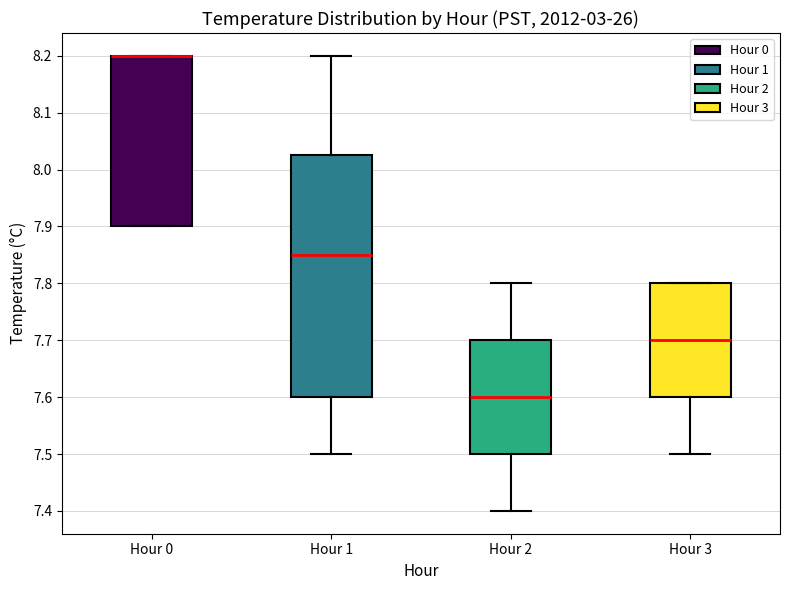

Reading left to right, transcribe this box plot: for each box, give where its median line is, the range the box spans, and where its two whiskers end, as read against the y-axis. The values are not printed on the chart, so give them approximately, as read against the axis.

Hour 0: median 8.20 (drawn on the box's upper edge), box 7.90 to 8.20, whiskers 7.90 to 8.20
Hour 1: median 7.85, box 7.60 to 8.03, whiskers 7.50 to 8.20
Hour 2: median 7.60, box 7.50 to 7.70, whiskers 7.40 to 7.80
Hour 3: median 7.70, box 7.60 to 7.80, whiskers 7.50 to 7.80